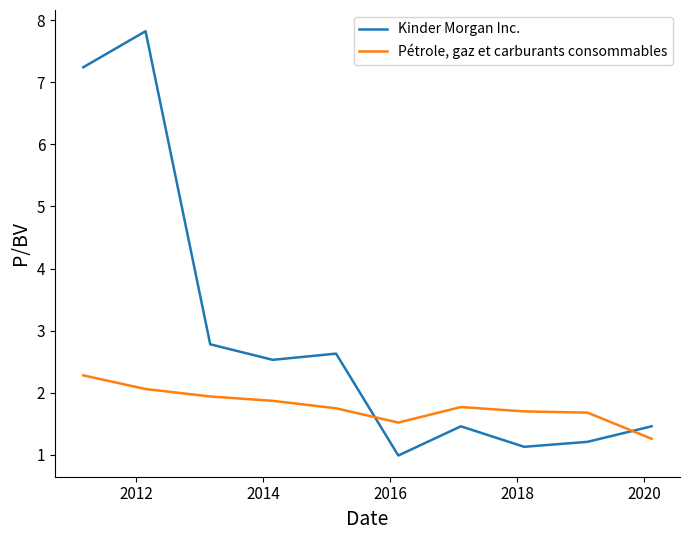

Does the chart display data point markers on the line(s)?

No